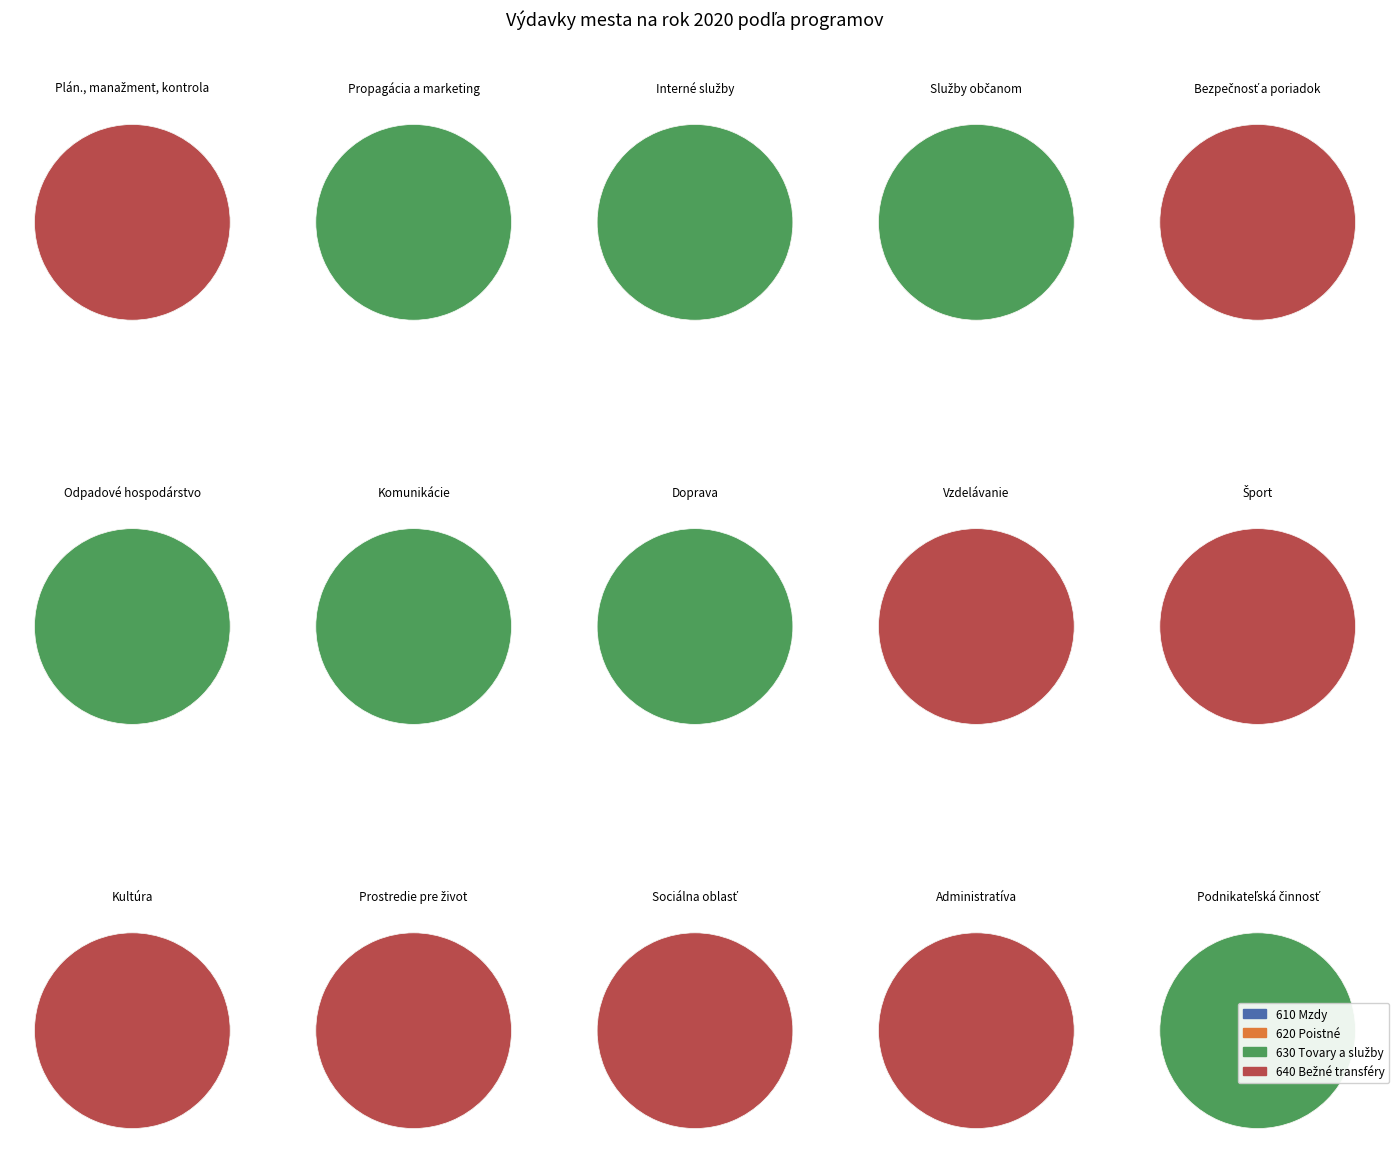

Which series has the largest range (max minus min)?

610 Mzdy